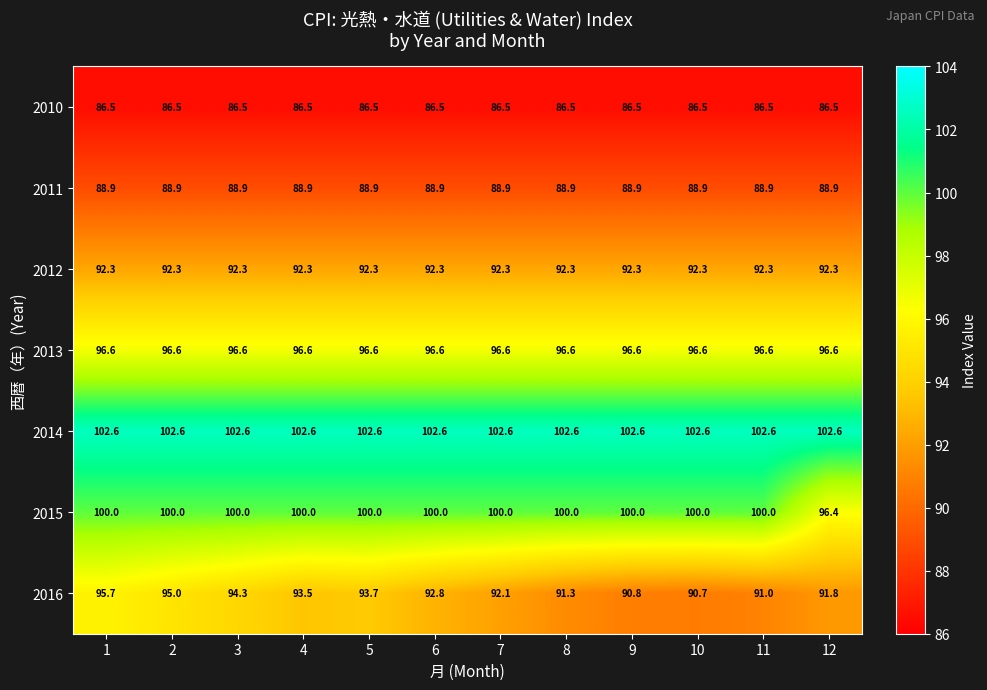

At 3, list the series in order from smallest to largest.

2010, 2011, 2012, 2016, 2013, 2015, 2014